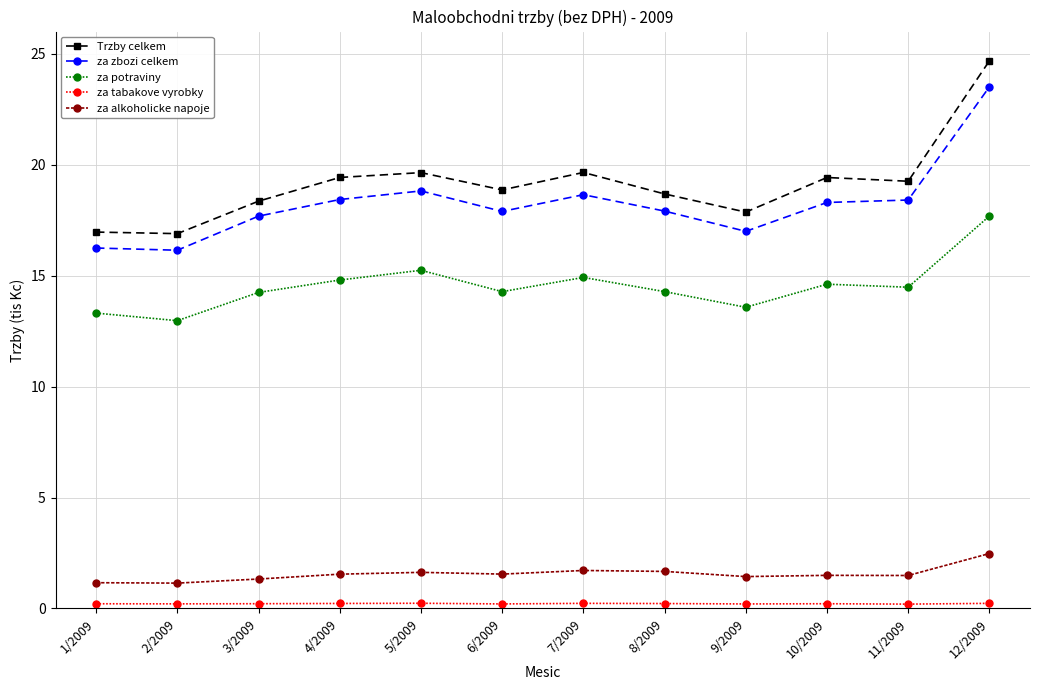

What is the spread (max minus min) of values at 4/2009?

19198575